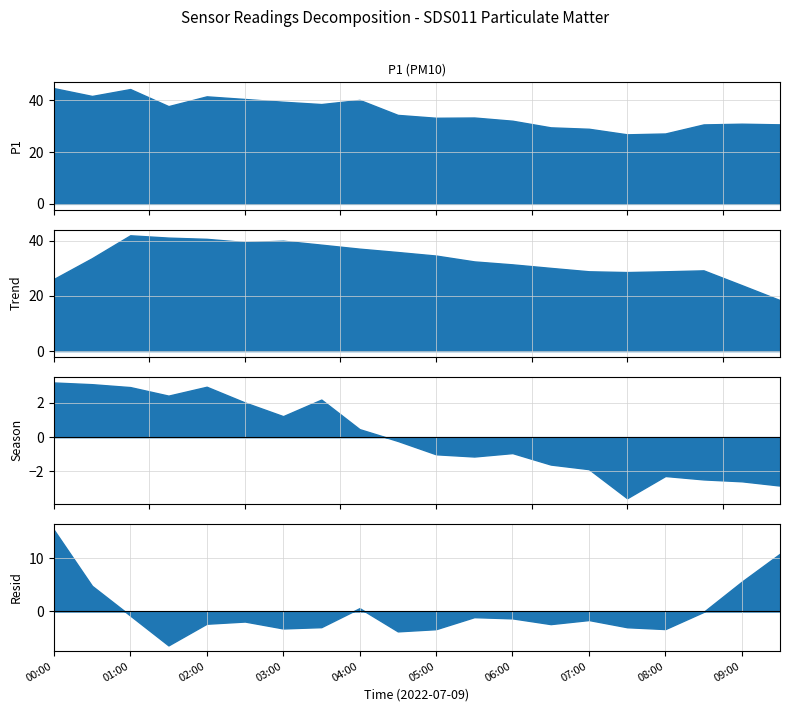

Between 00:30 and 05:30, which is larger?

00:30